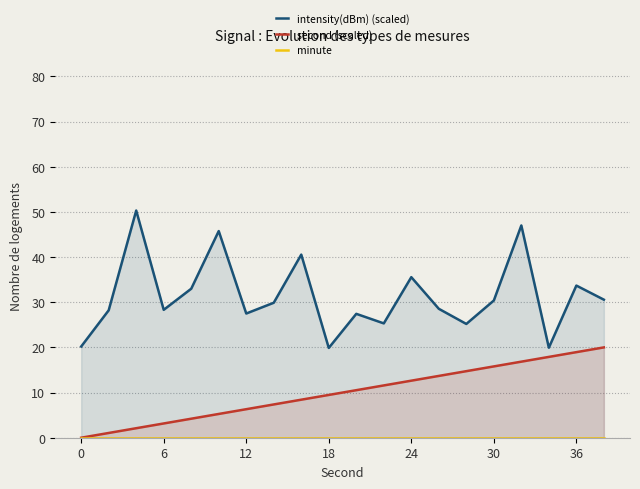

True or false: minute and intensity(dBm) (scaled) cross at least once.

False